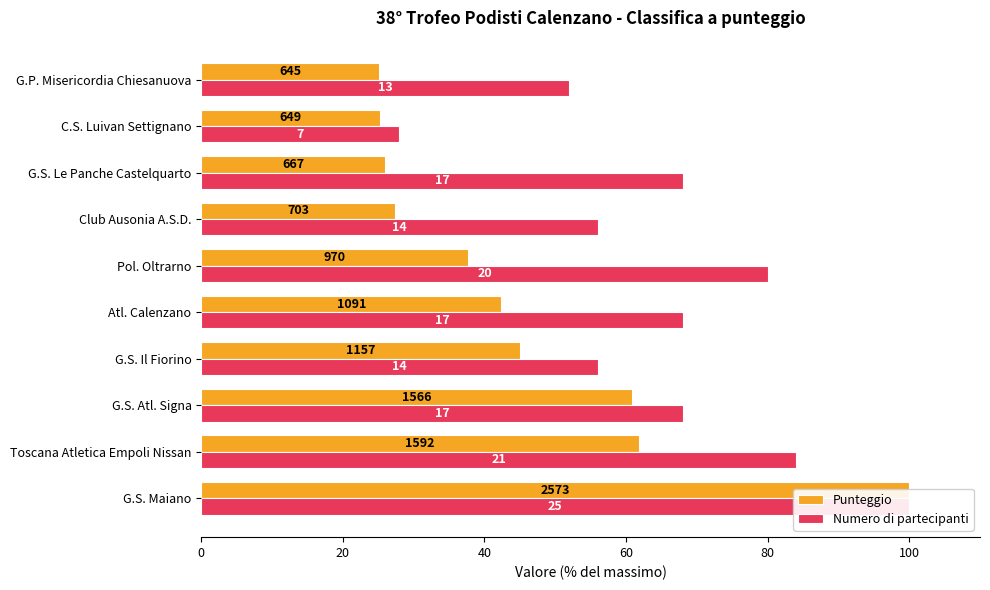

What is the label of the 8th bar from the left?

7